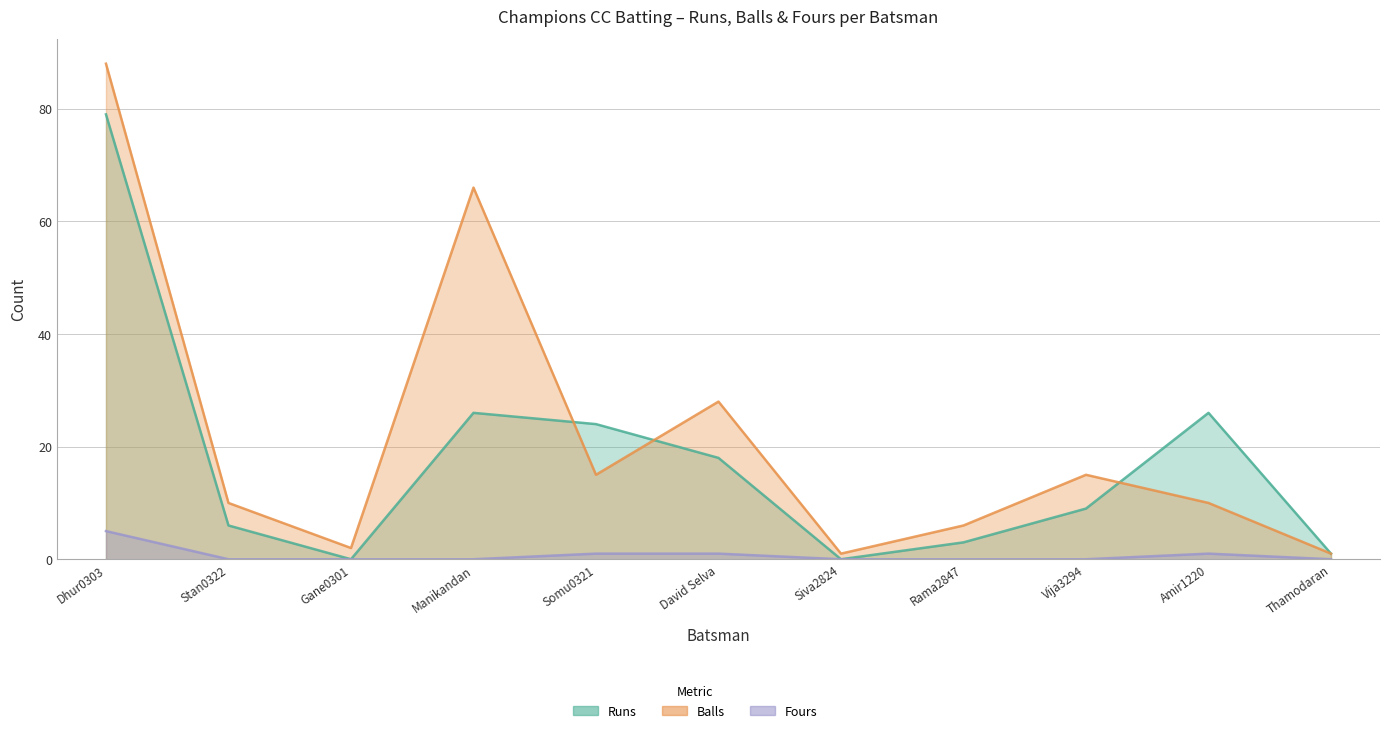

Reading right to left, list all the values displayed in this chart.

Runs: 1	26	9	3	0	18	24	26	0	6	79
Balls: 1	10	15	6	1	28	15	66	2	10	88
Fours: 0	1	0	0	0	1	1	0	0	0	5